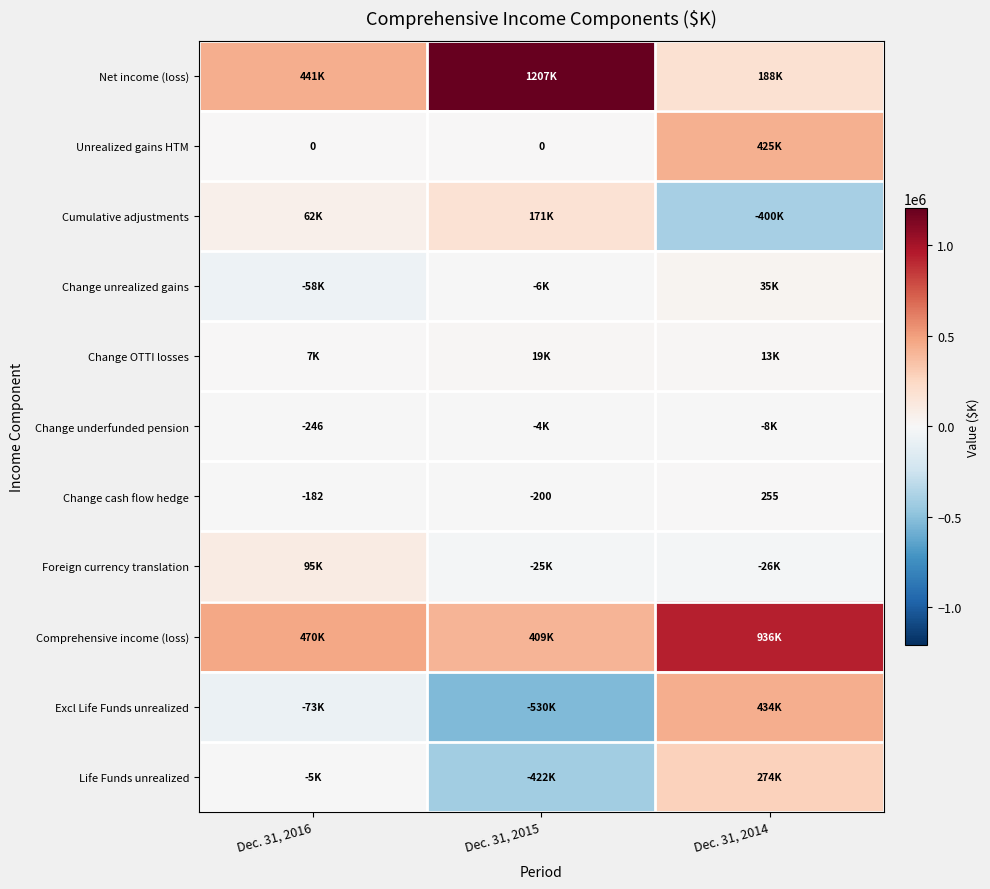

Which has a higher value, Dec. 31, 2015 or Dec. 31, 2014?

Dec. 31, 2015